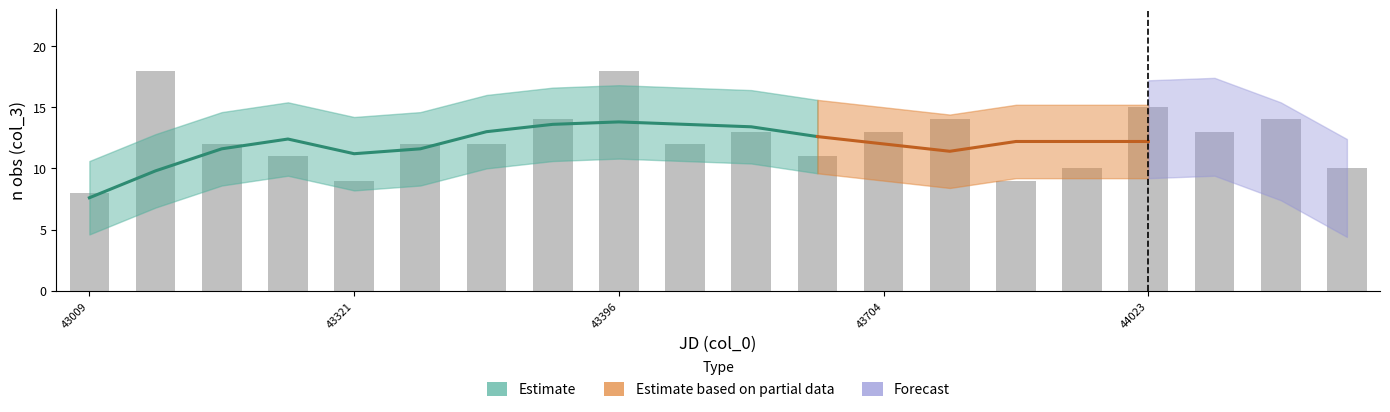

Is it true that the value at 43704 is 13?

True